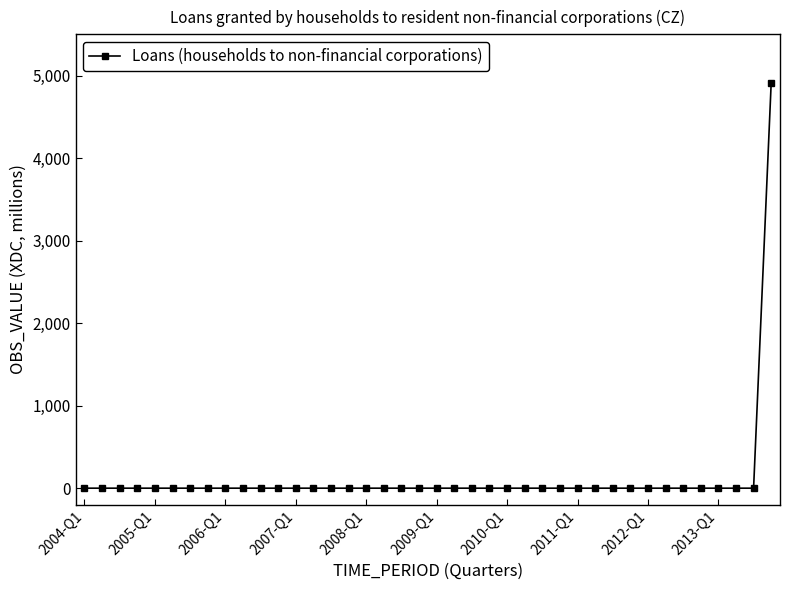

What is the difference between the maximum and minimum values?

4914